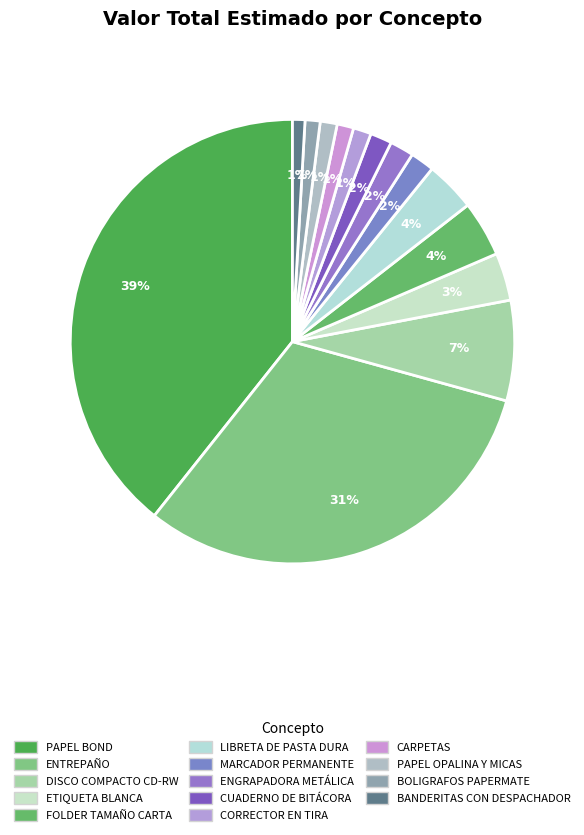

How many slices are in this pie chart?

14